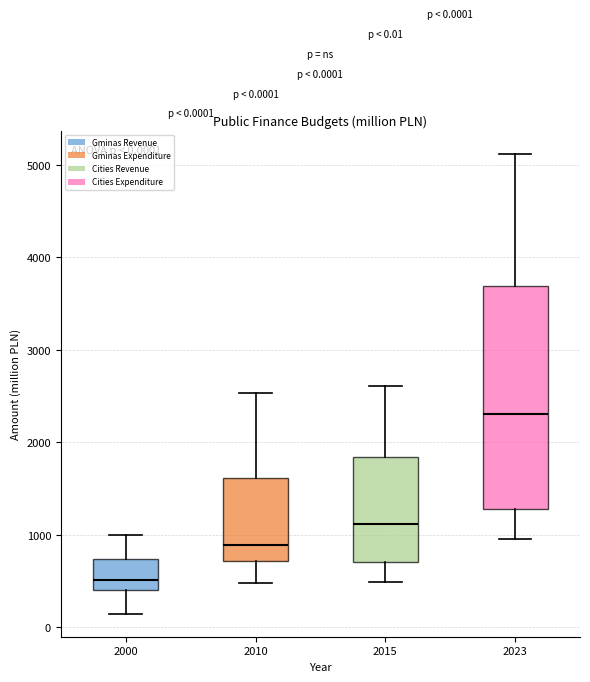

Which box has the highest median line?

2023